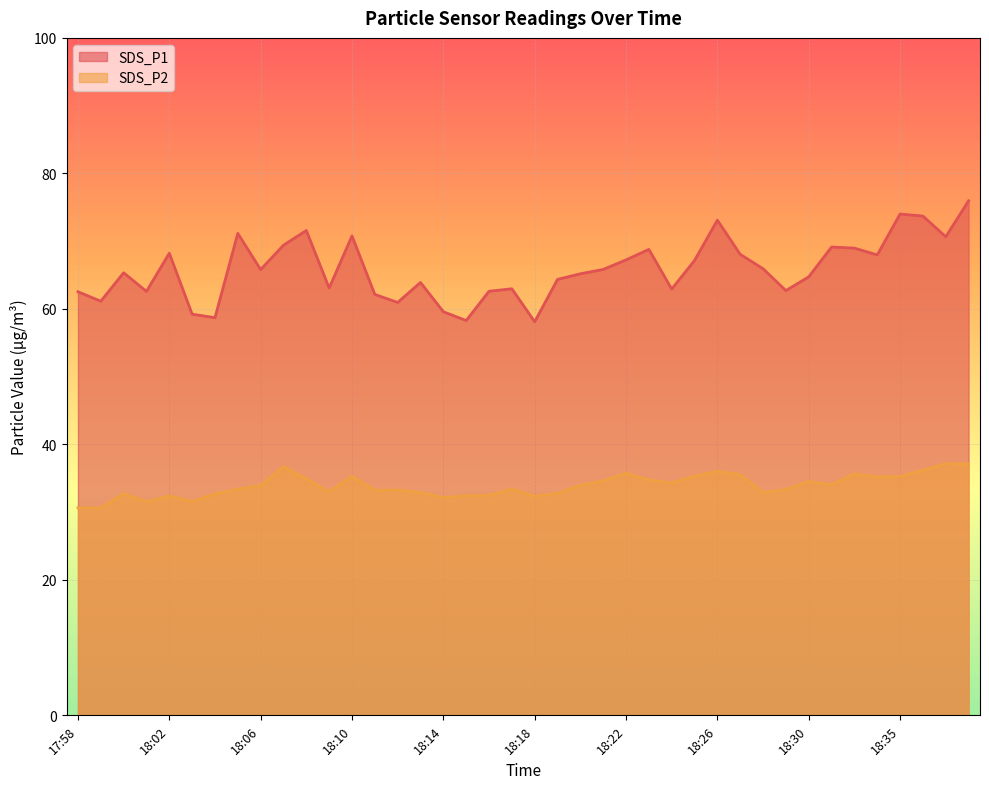

List the labels in order of SDS_P1 value, largest first.

18:38, 18:35, 18:36, 18:26, 18:08, 18:05, 18:10, 18:37, 18:07, 18:31, 18:33, 18:23, 18:02, 18:27, 18:34, 18:22, 18:25, 18:28, 18:21, 18:06, 18:00, 18:20, 18:30, 18:19, 18:13, 18:09, 18:17, 18:24, 18:29, 18:16, 18:01, 17:58, 18:11, 17:59, 18:12, 18:14, 18:03, 18:04, 18:15, 18:18